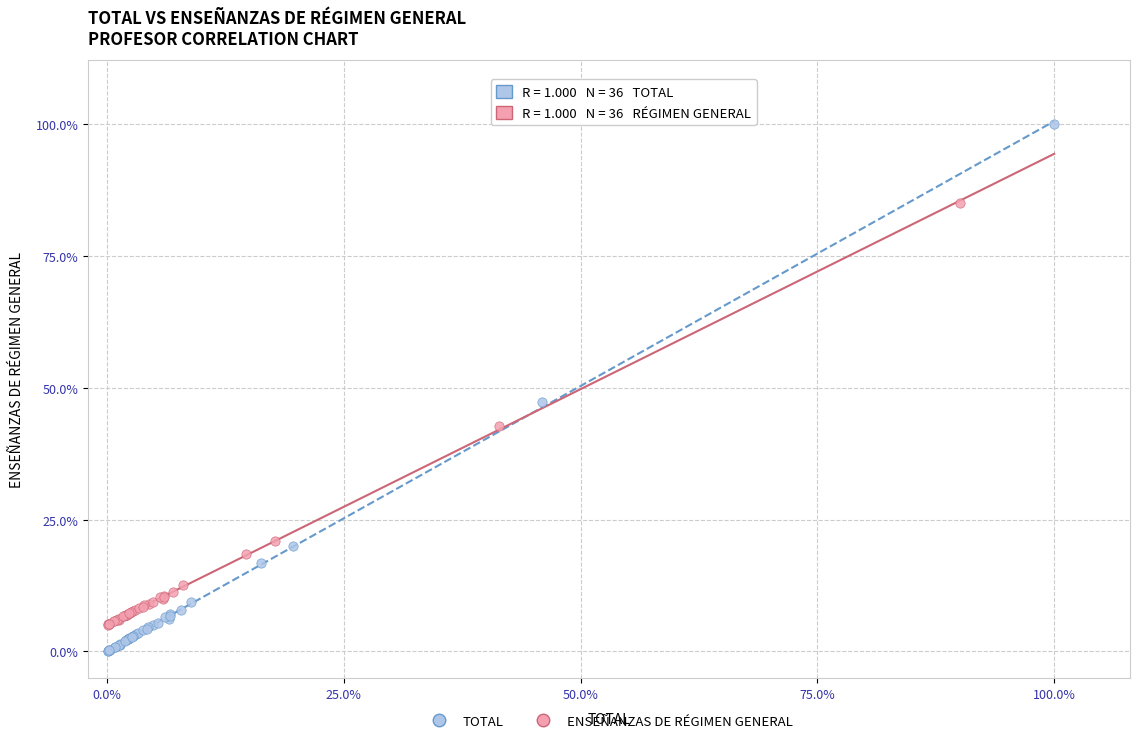

What are all the series names shown in the legend?

TOTAL, ENSEÑANZAS DE RÉGIMEN GENERAL